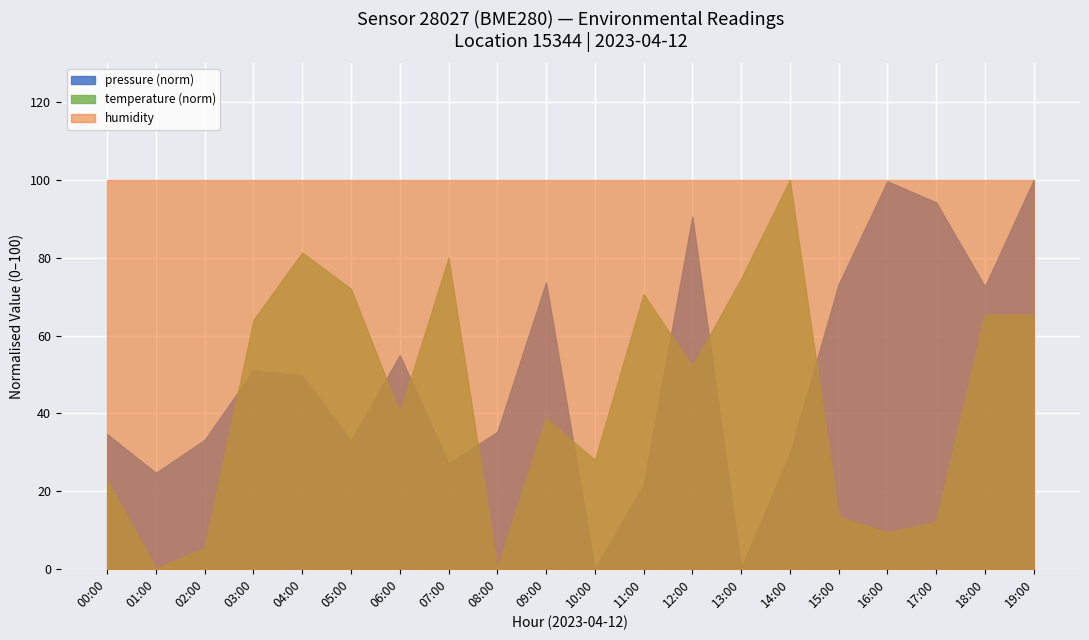

What is the label of the 15th point from the left?

14:00